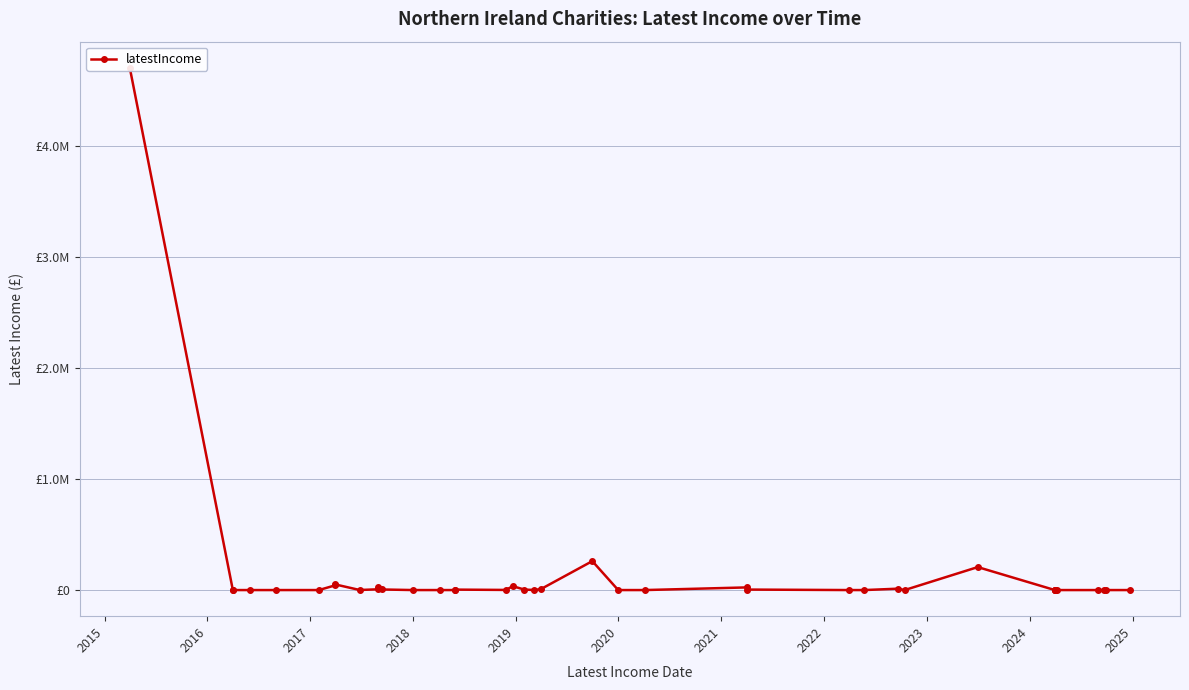

What is the difference between the maximum and minimum values?

4705672